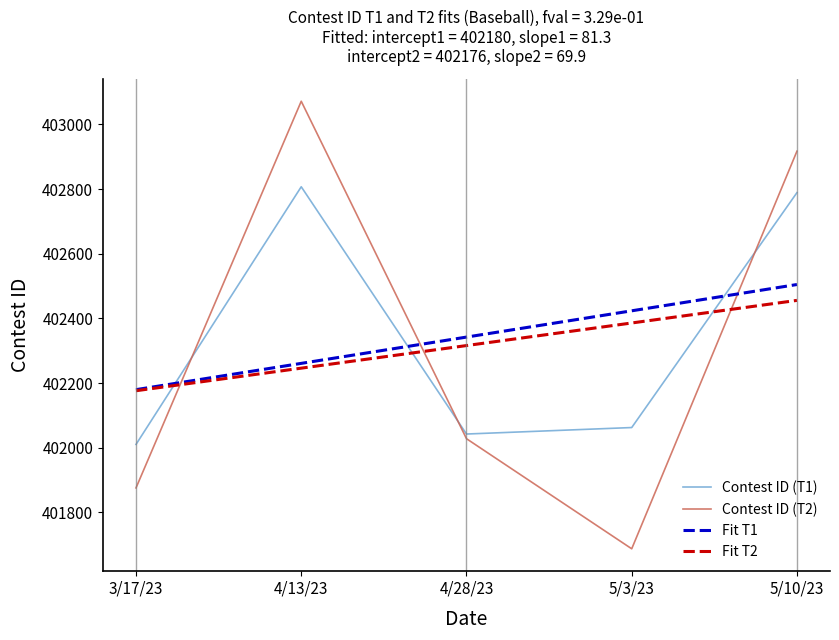

How many times do Fit T2 and Contest ID (T2) cross each other?

3